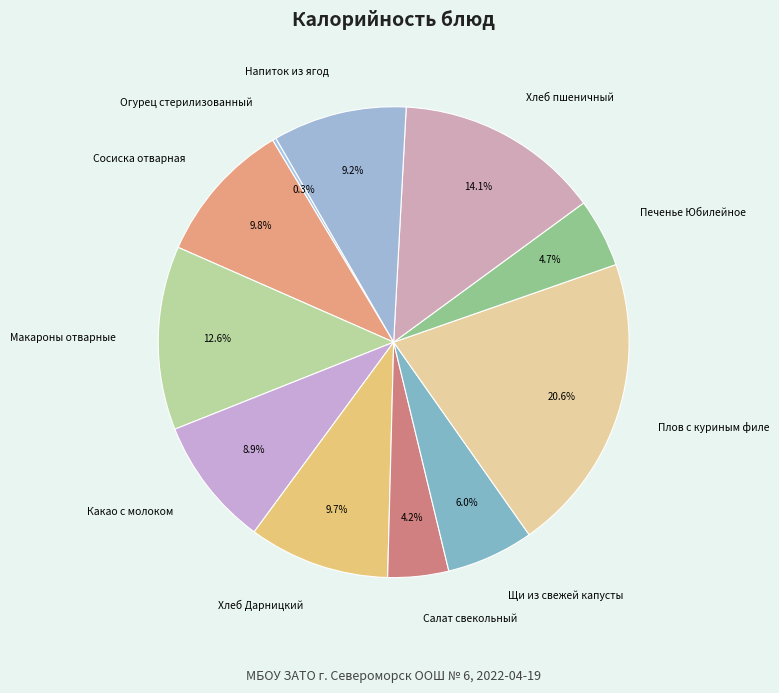

Combined, what portion of the pie is Плов с куриным филе and Сосиска отварная?

30.4%